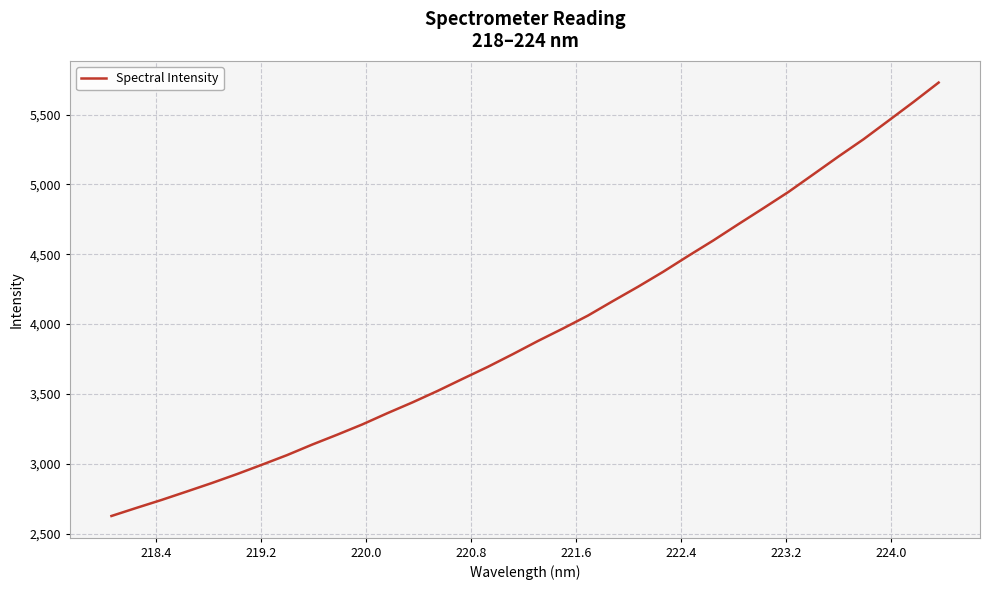

What is the smallest value displayed?

2625.4